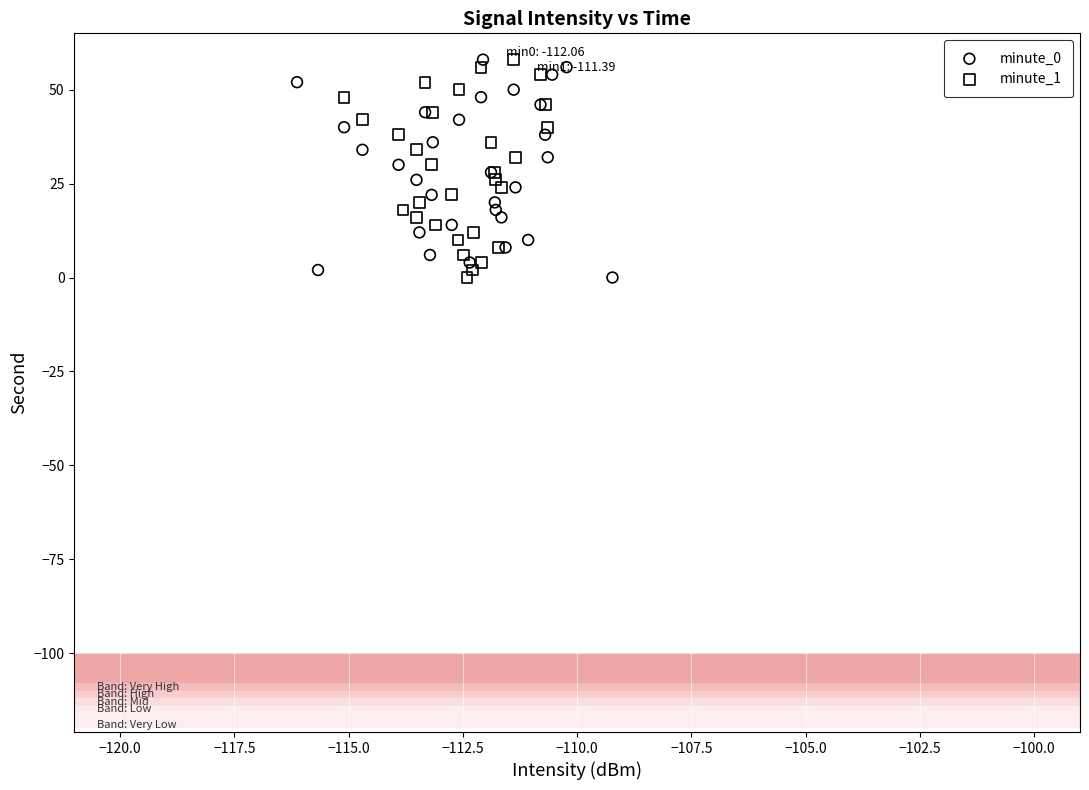

What are all the series names shown in the legend?

minute_0, minute_1